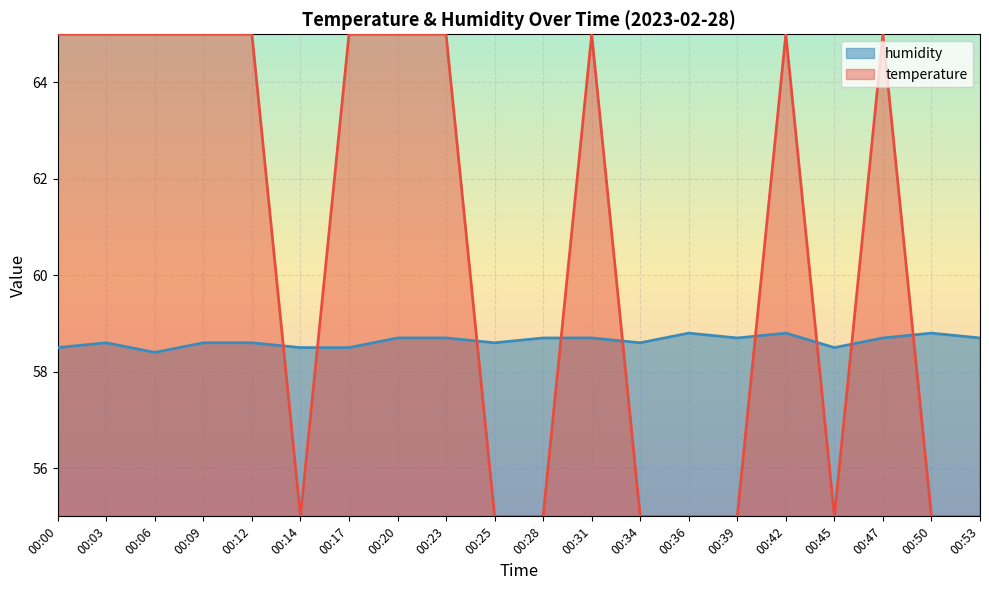

How many humidity values are between 58 and 59?

20